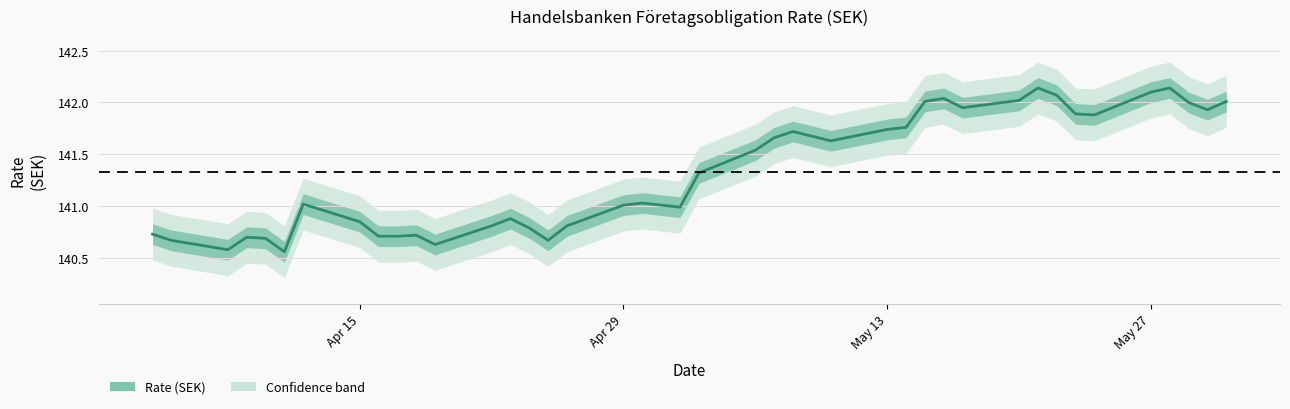

What is the difference between the maximum and second lowest values?

1.6